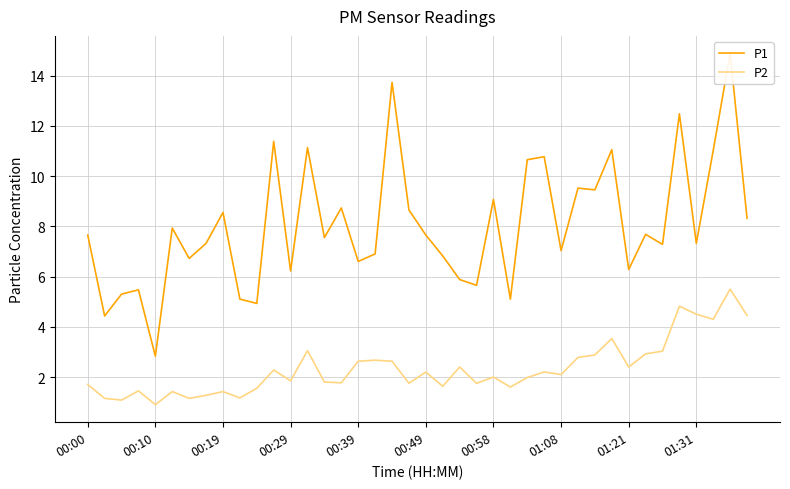

Where does the P1 series first go above 7?

00:00